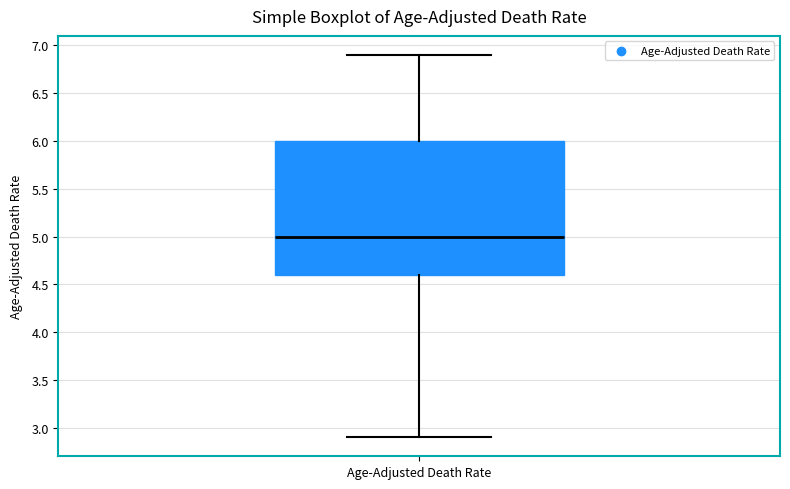

Transcribe this box plot: give where the median line is, the range the box spans, and where the two whiskers end, as read against the y-axis. The values are not printed on the chart, so give them approximately, as read against the axis.

median 5.0, box 4.6 to 6.0, whiskers 2.9 to 6.9